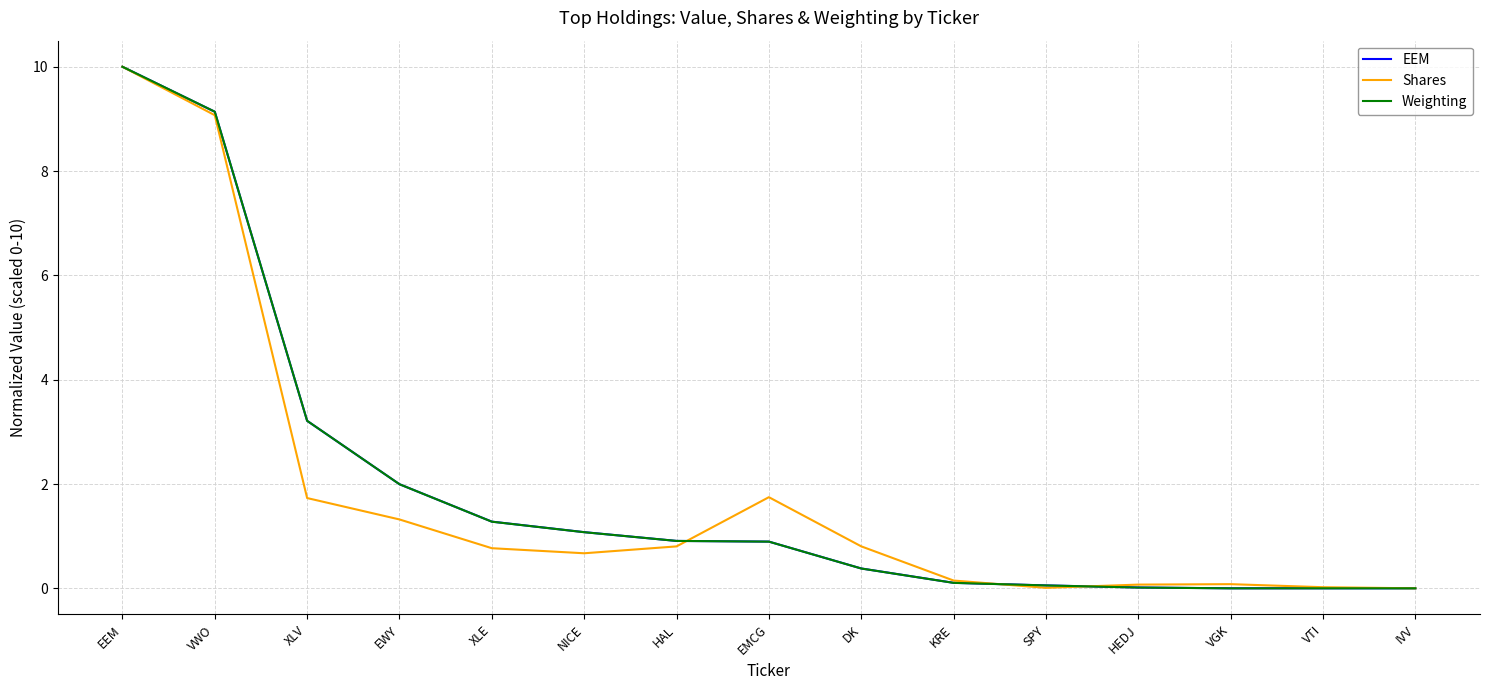

At which label does Weighting reach its peak?

EEM